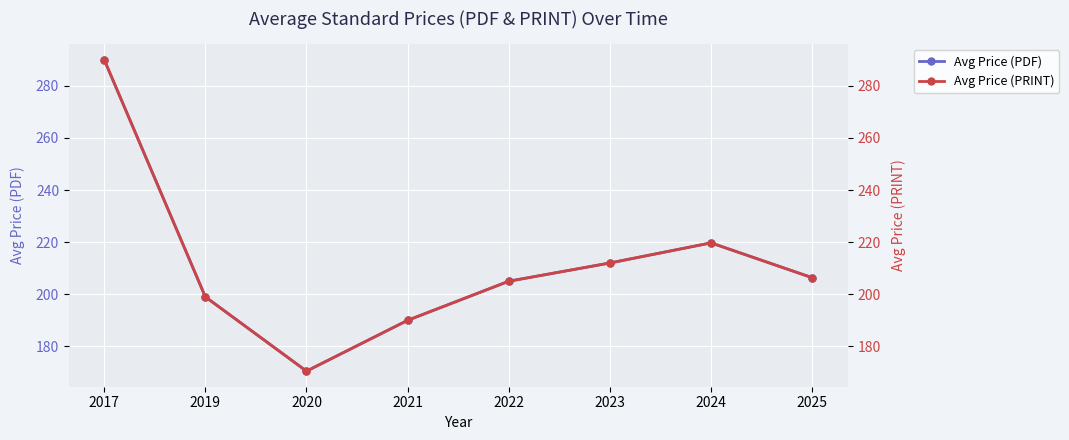

True or false: Avg Price (PDF) and Avg Price (PRINT) cross at least once.

False